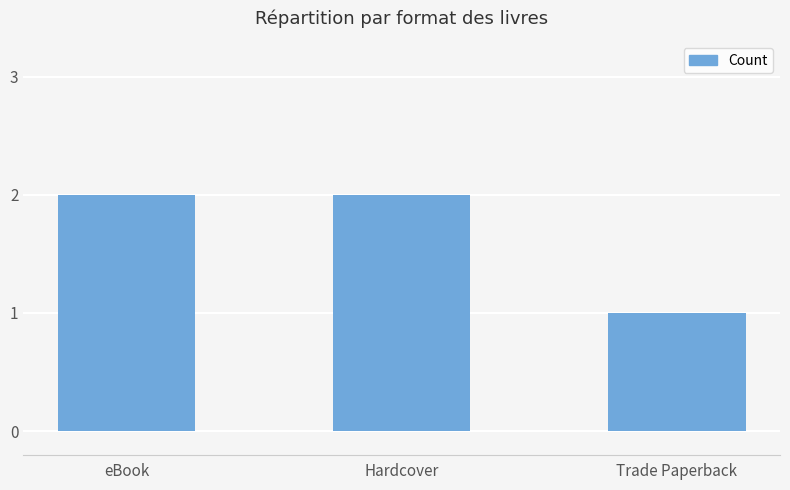

How many series are shown in this chart?

1